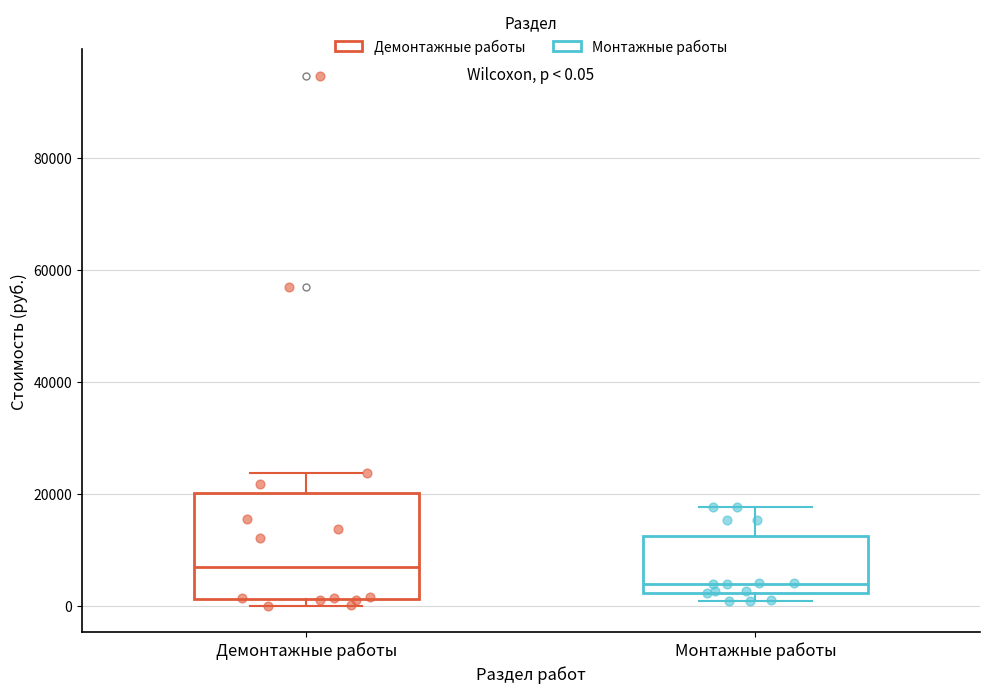

Comparing the boxes themselves (not the whiskers), which one is the tallest?

Демонтажные работы